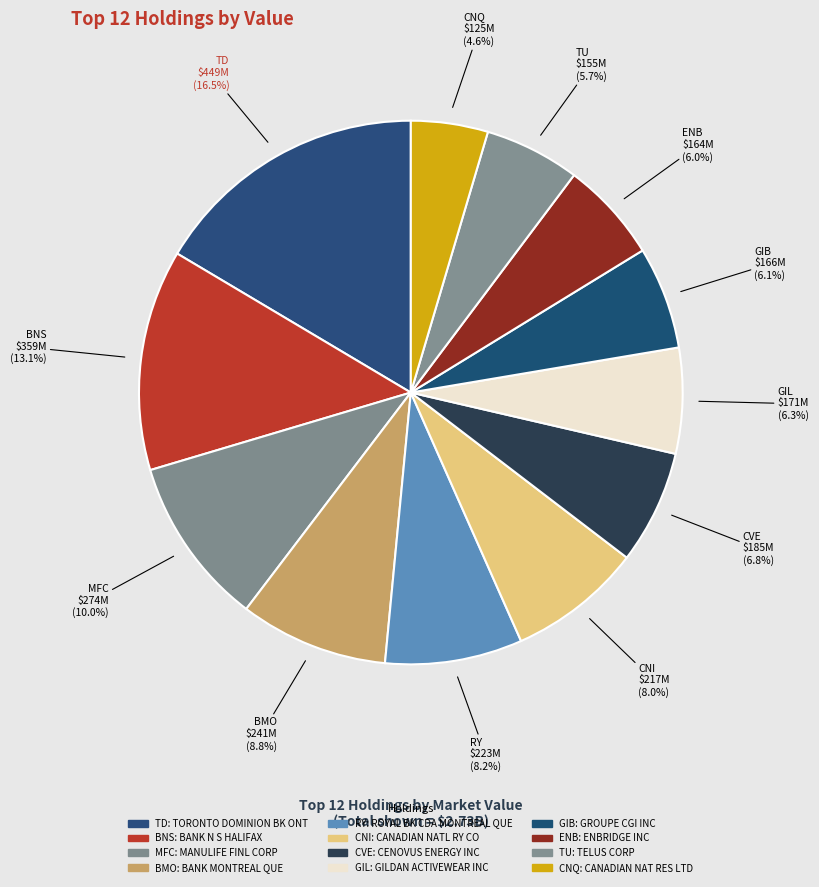

To the nearest percent, what is the difference between the largest and smallest slice percentages?

12%